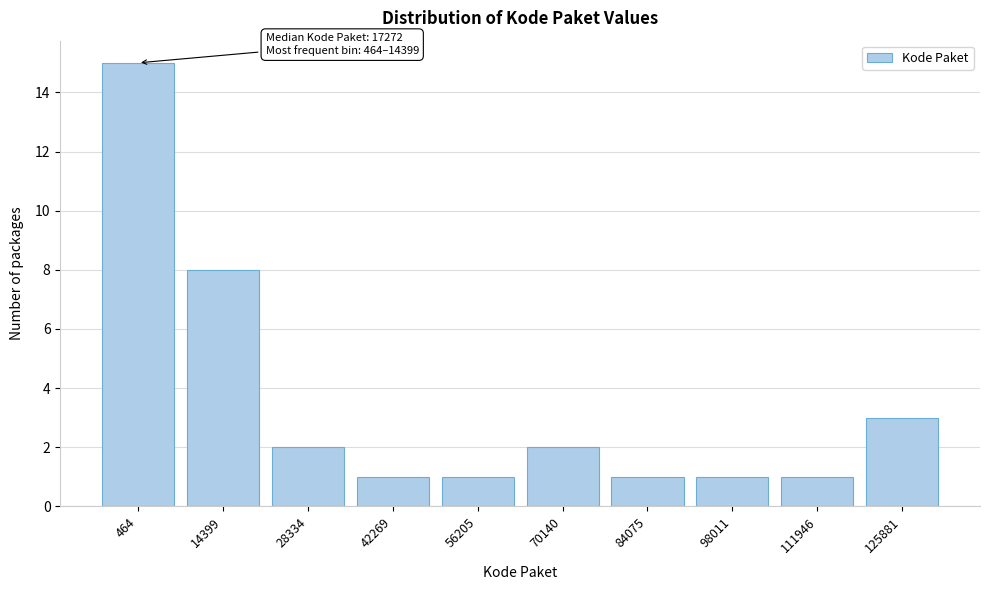

Reading left to right, list all the values displayed in this chart.

464=15	14399=8	28334=2	42269=1	56205=1	70140=2	84075=1	98011=1	111946=1	125881=3